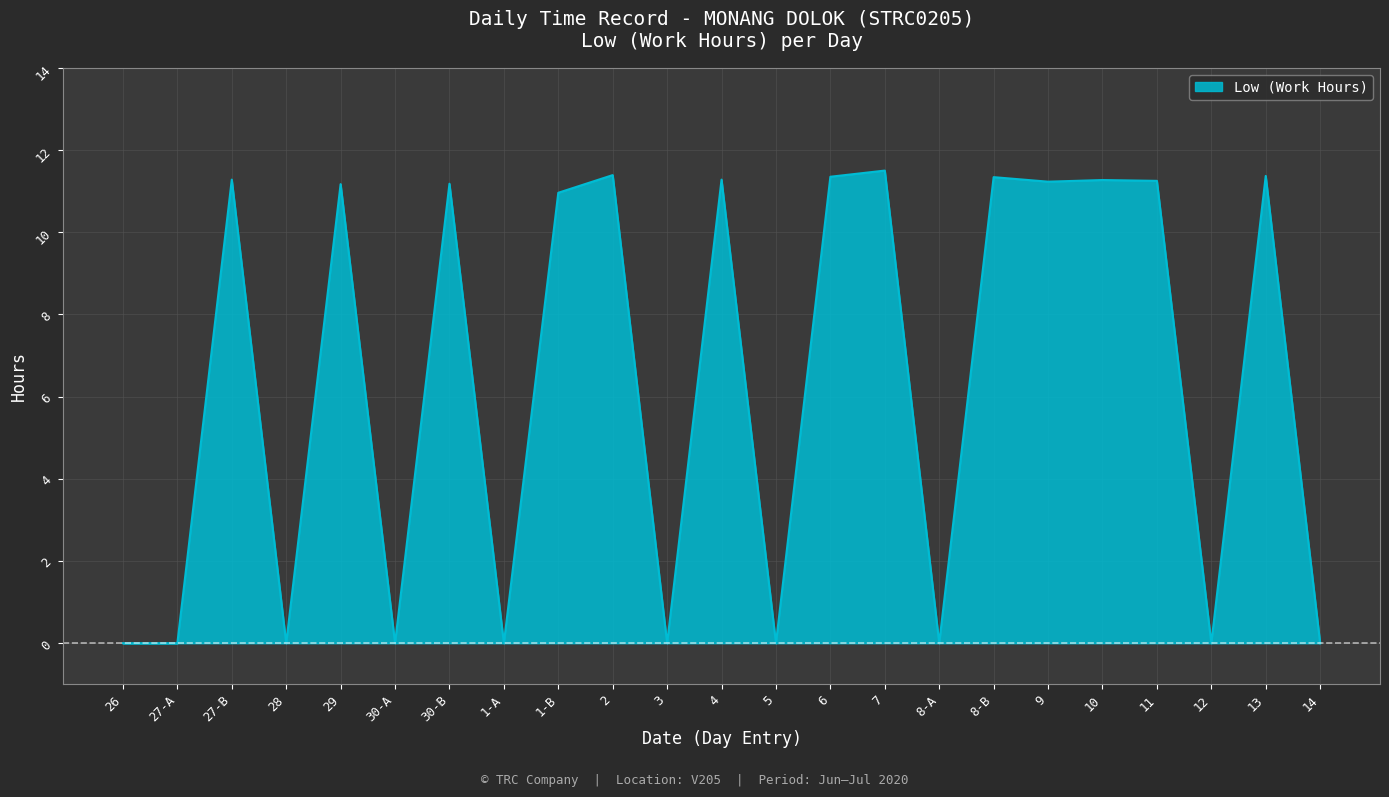

What is the difference between the second highest and second lowest values?

11.4